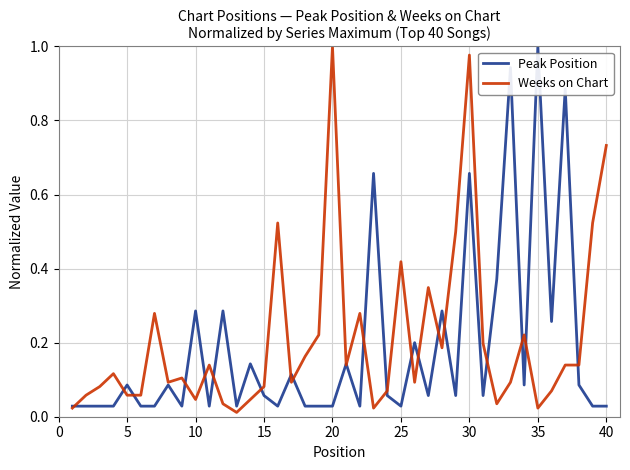

Is it true that Weeks on Chart equals 1.7 at 30?

False